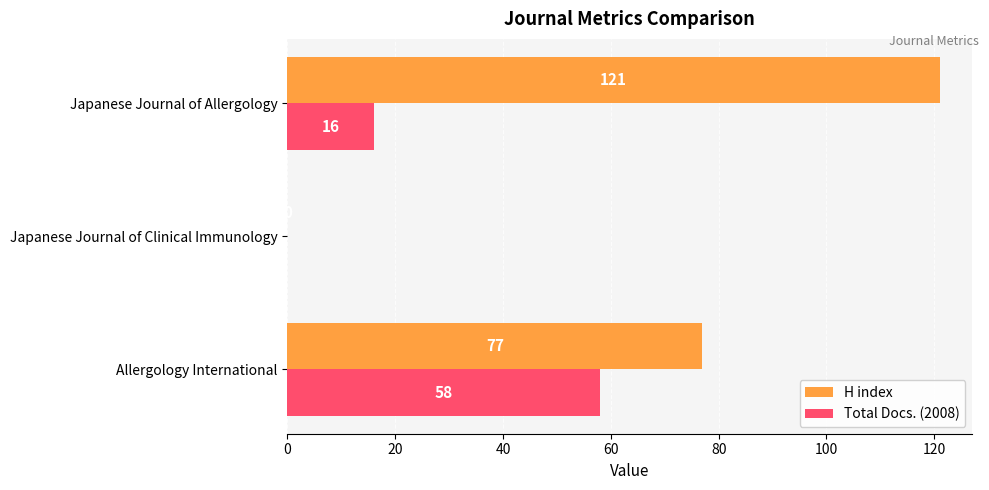

How many values in Total Docs. (2008) are above zero?

2